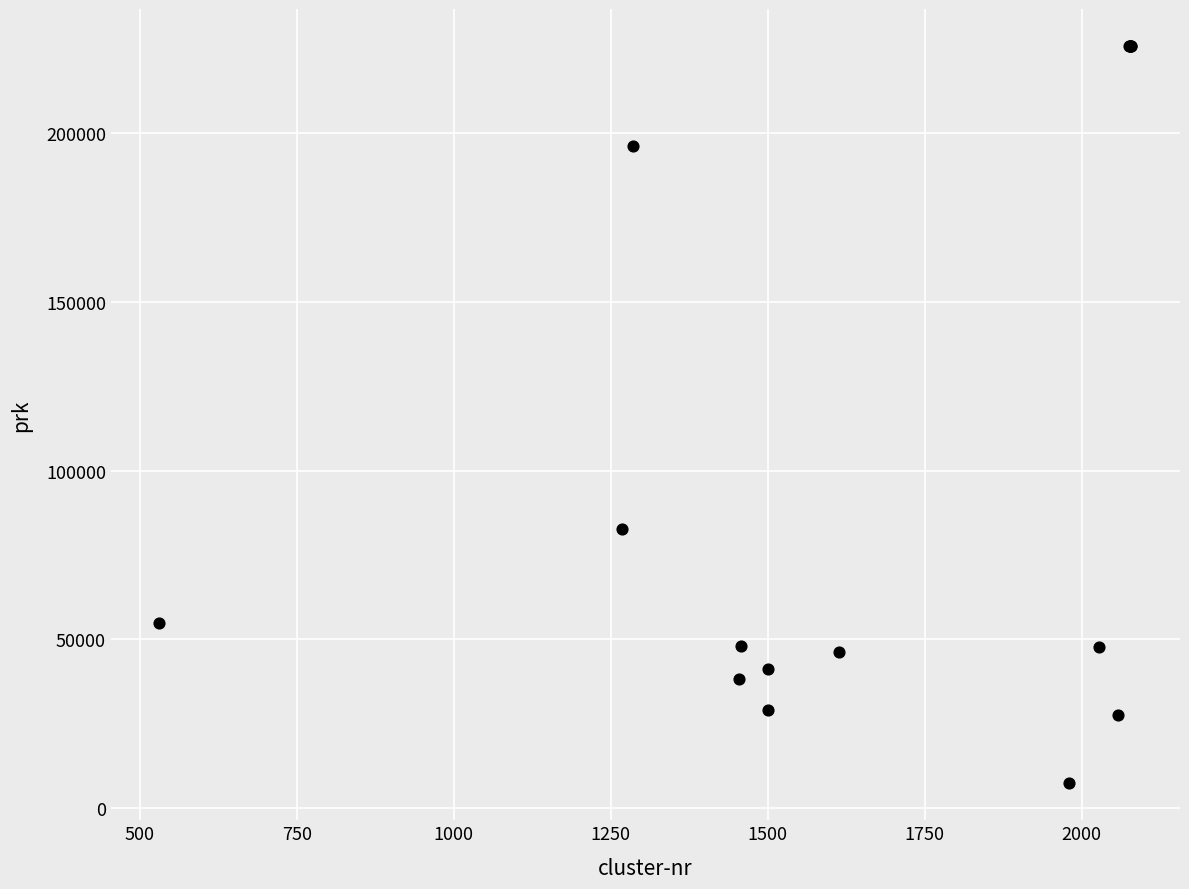

What Y value in the scatter plot is closest to 116561?

82651